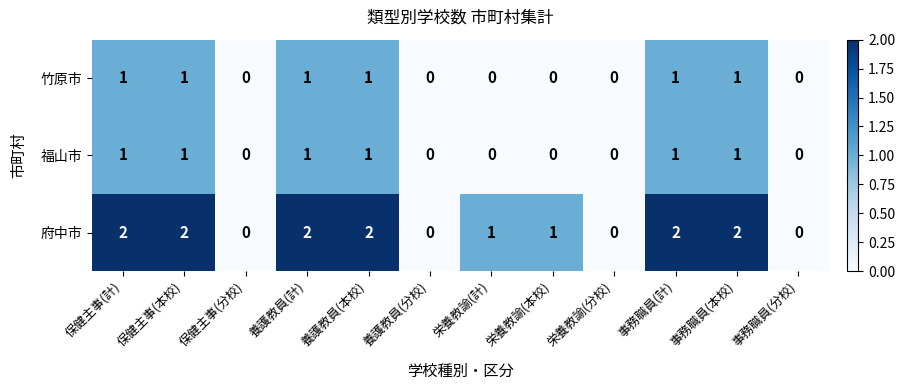

What is the total value across all series at 保健主事(本校)?

4